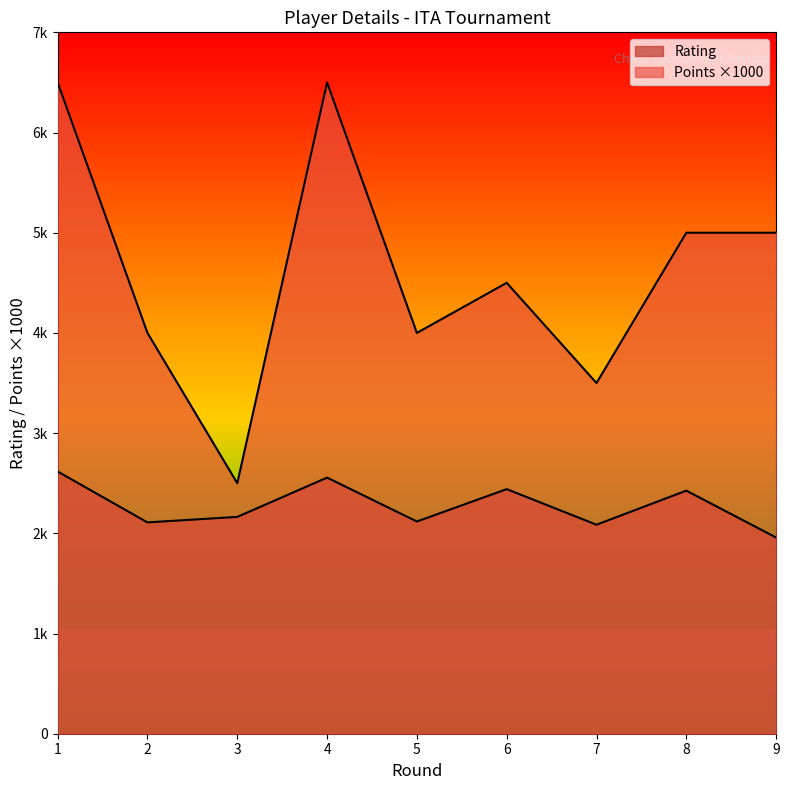

Count the number of categories in the chart.

9